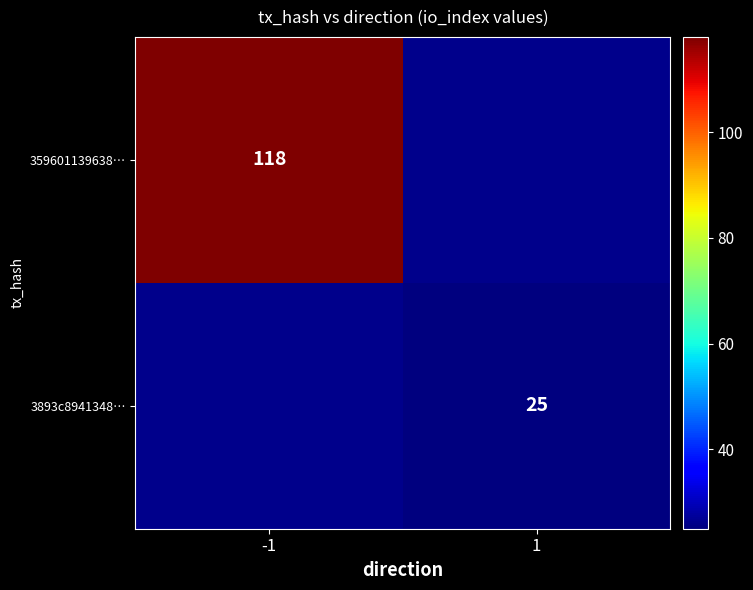

True or false: 3893c8941348… has a value of 34 at 1.

False